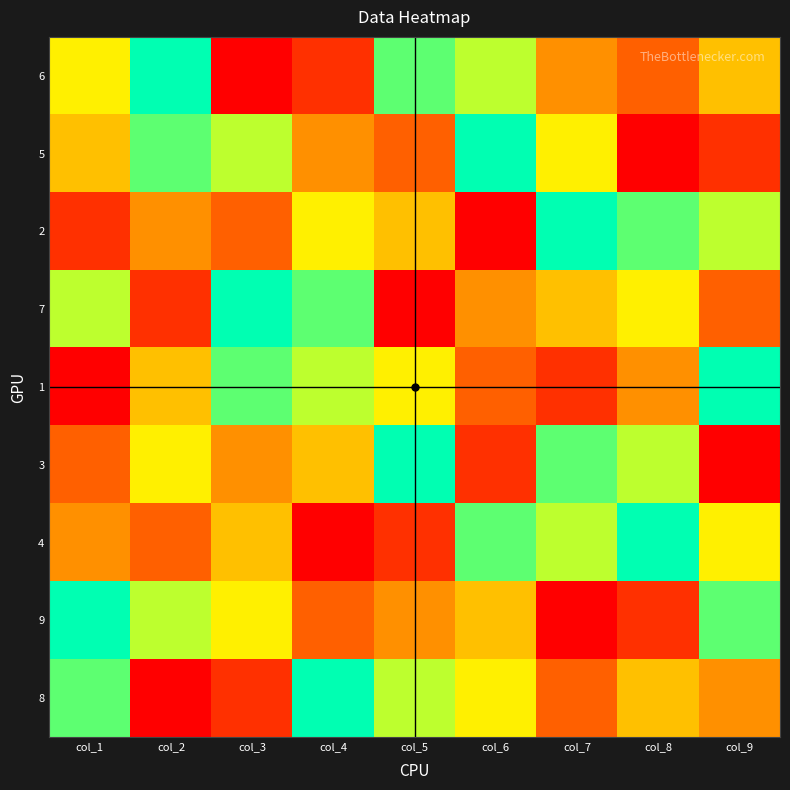

What is the difference between the highest and lowest values at col_9?

8